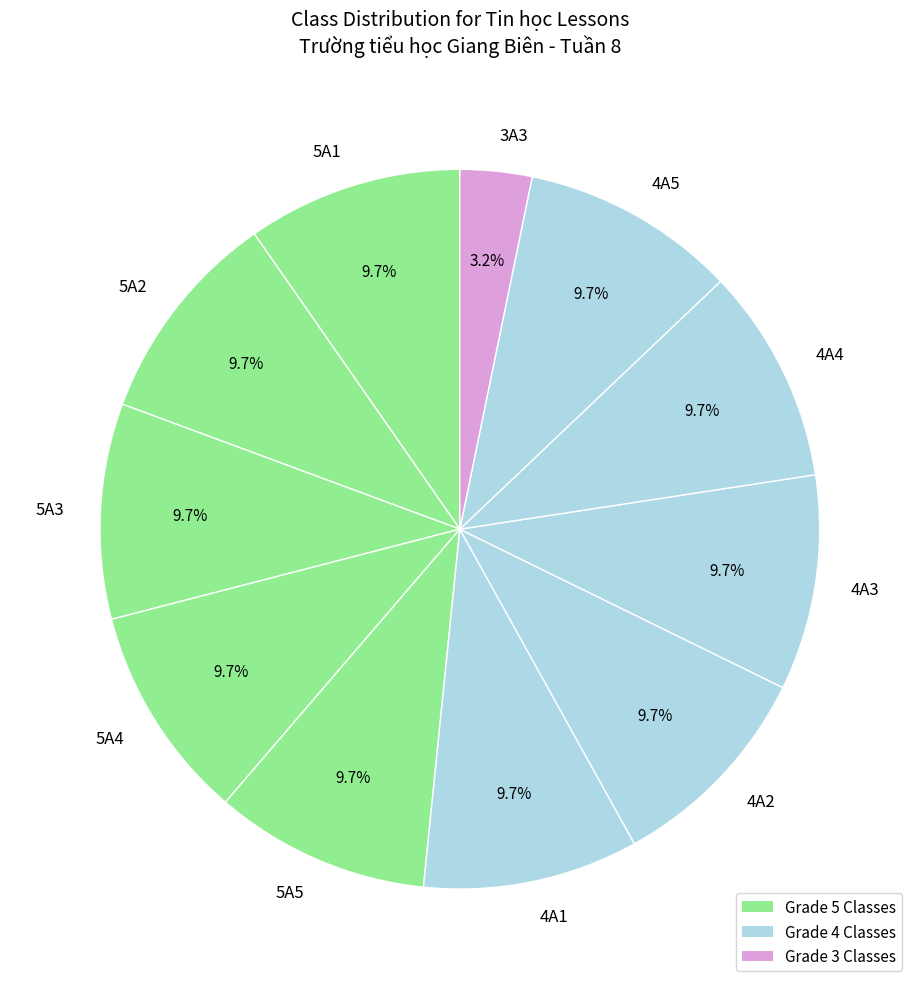

What is the smallest slice in the pie chart?

3A3